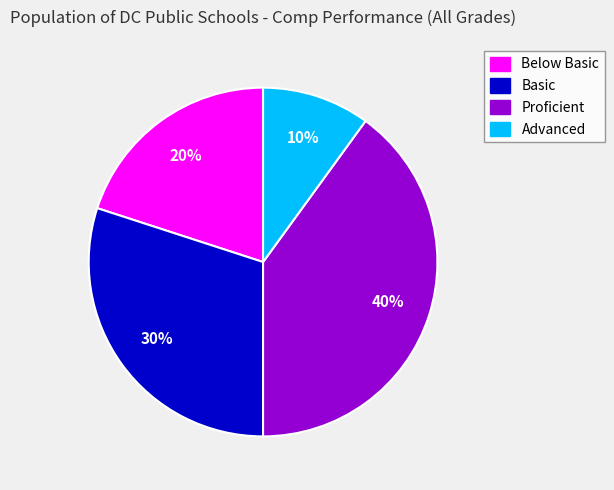

To the nearest percent, what is the average slice percentage?

25%